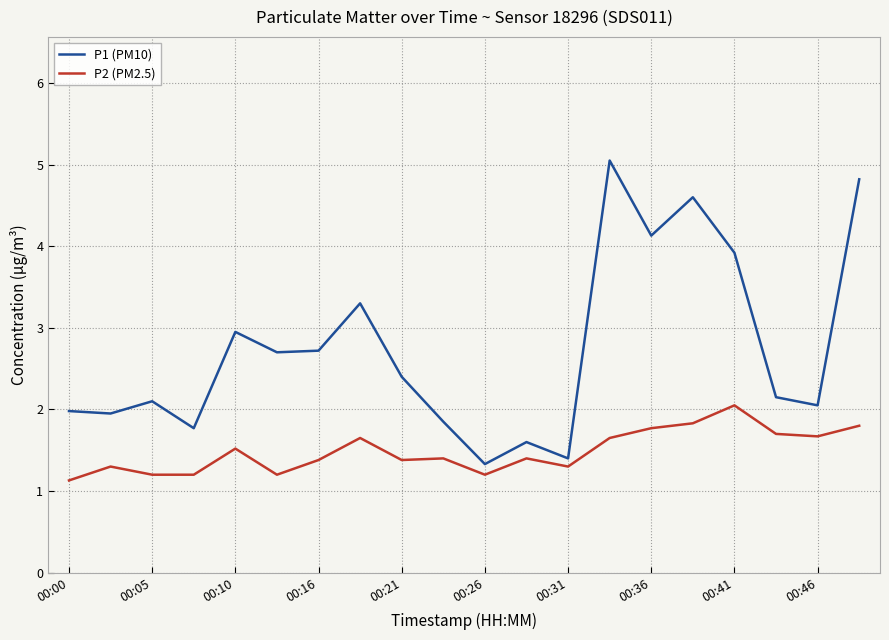

Rank the series by their maximum value, from highest to lowest.

P1 (PM10), P2 (PM2.5)